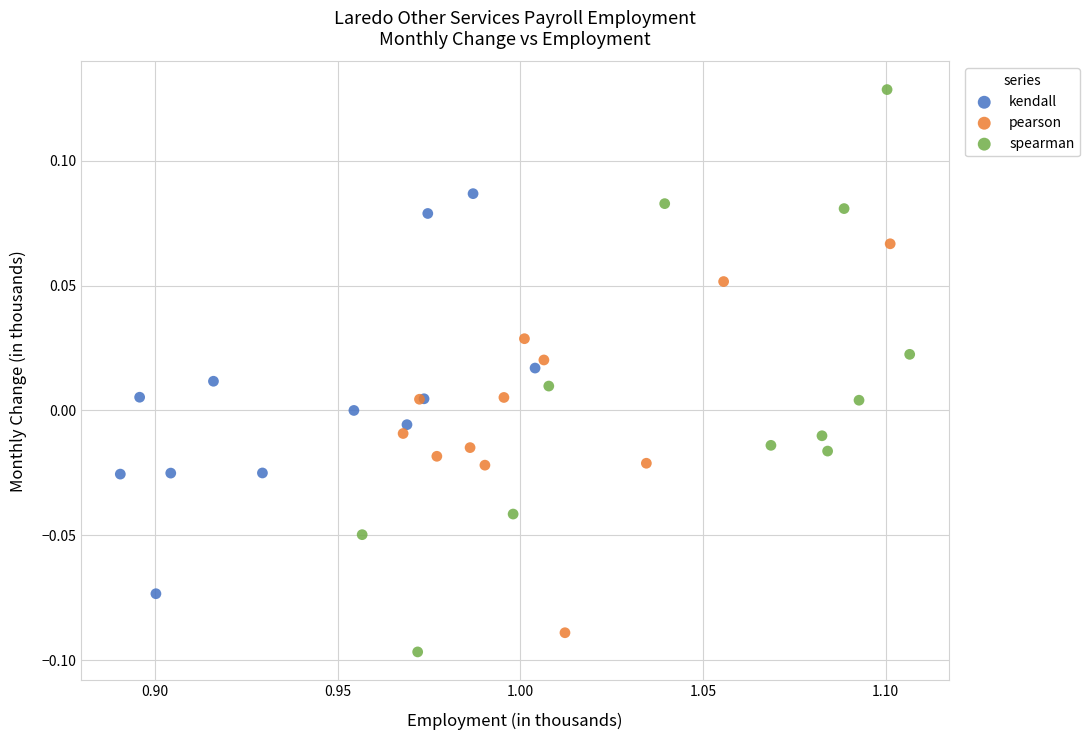

Which series has the largest Y range (max minus min)?

spearman